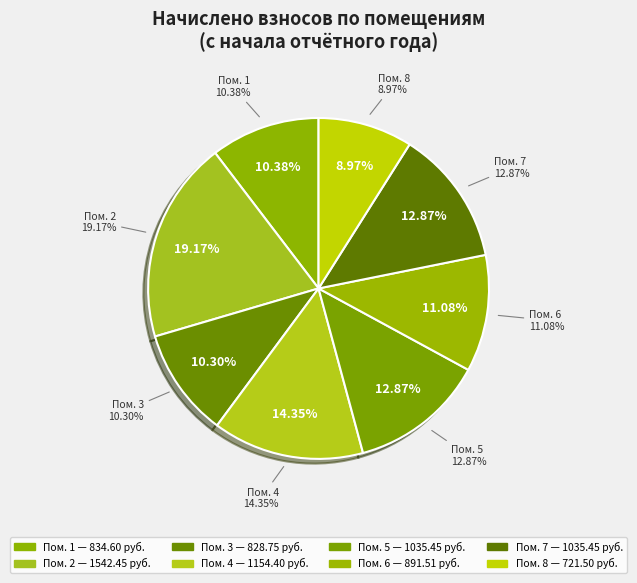

True or false: 5 accounts for 13% of the total.

True